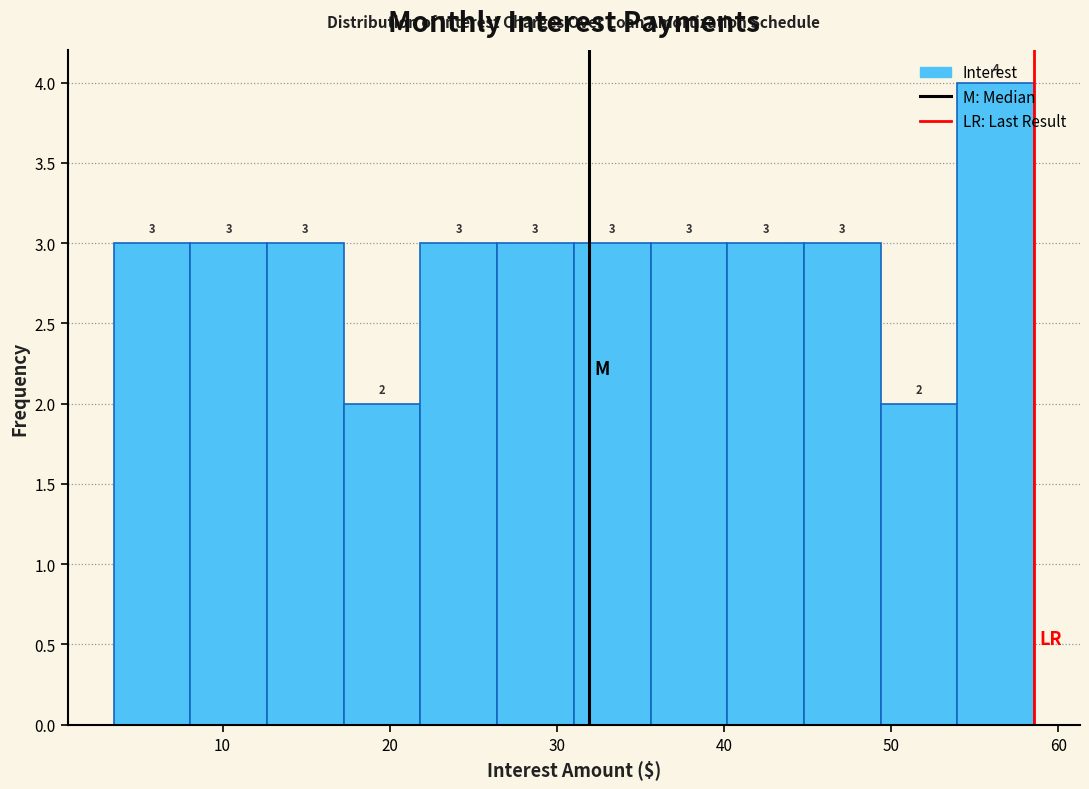

Reading left to right, list every bar in this chart as the range it spans on the x-axis followed by its height. The bar edges are not printed on the chart, so give them approximately, as read against the axis.

3 to 8: 3
8 to 13: 3
13 to 17: 3
17 to 22: 2
22 to 26: 3
26 to 31: 3
31 to 36: 3
36 to 40: 3
40 to 45: 3
45 to 49: 3
49 to 54: 2
54 to 59: 4